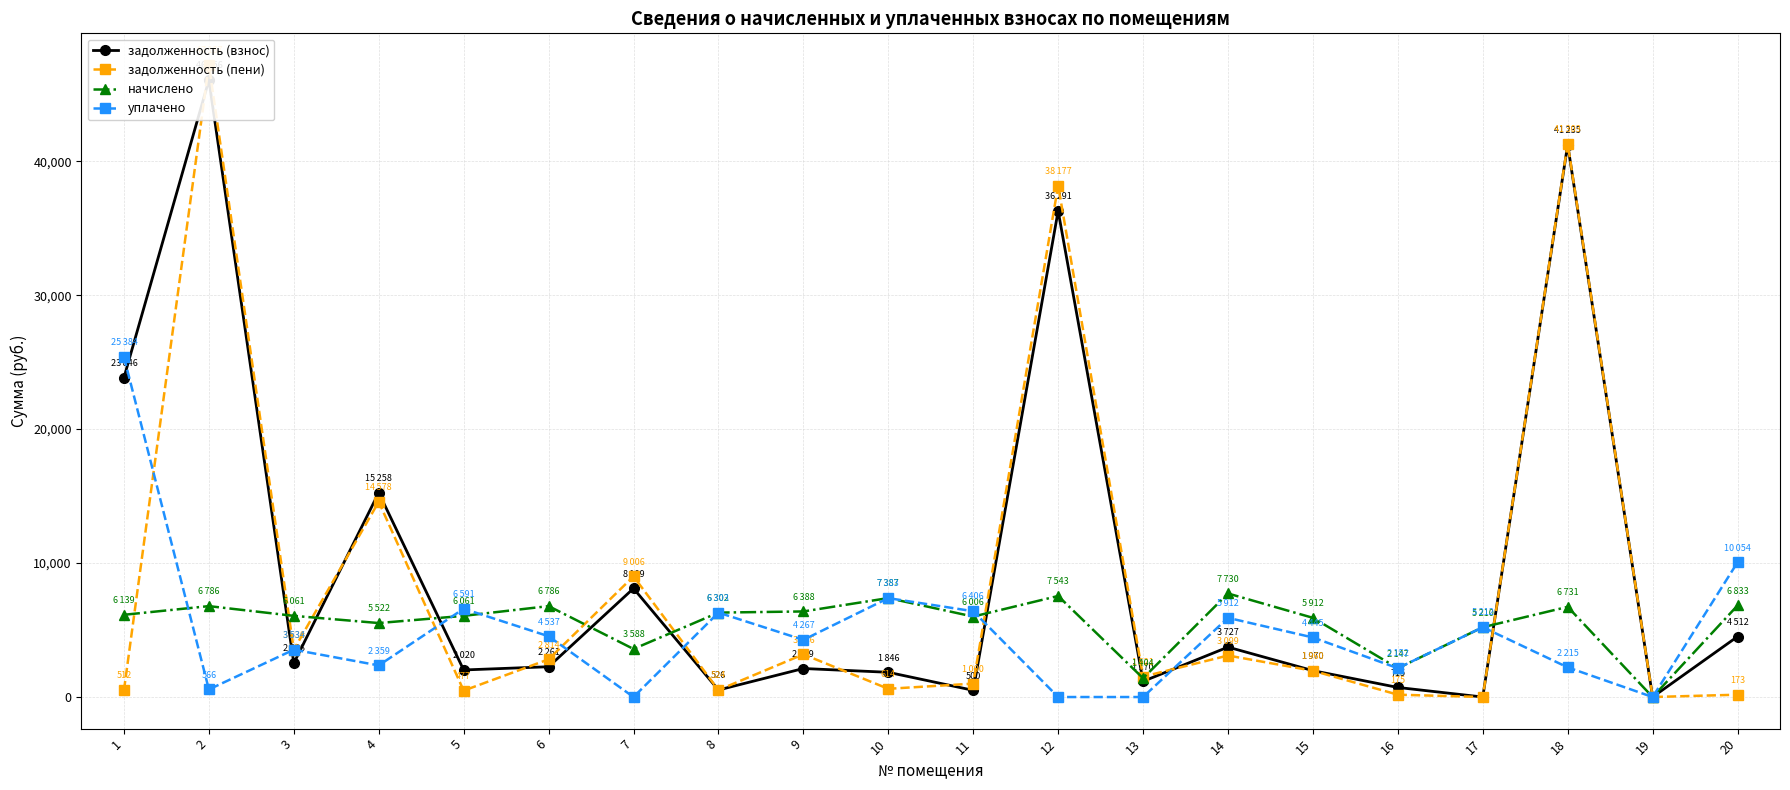

At which category does задолженность (пени) reach its first local peak?

2